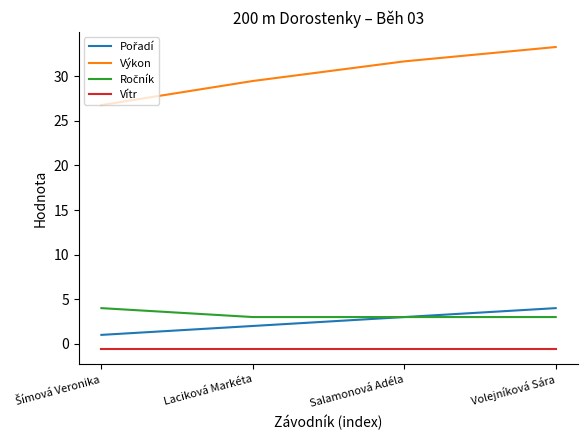

Where is Výkon nearest to the value 30?

Laciková Markéta